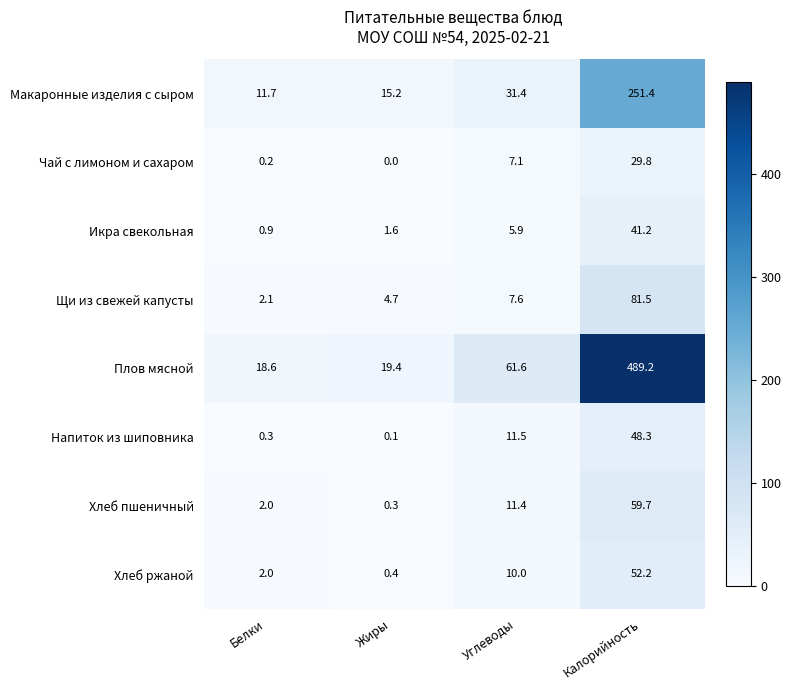

What is the sum of the Макаронные изделия с сыром values at Калорийность and Белки?

263.1